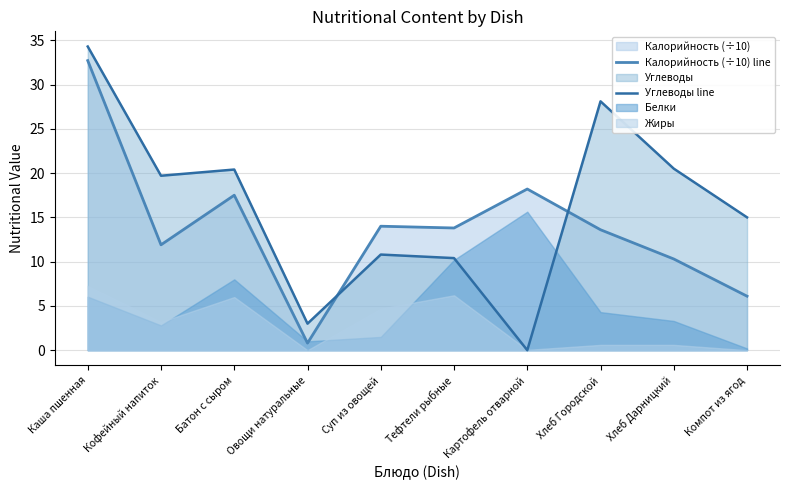

True or false: Калорийность (÷10) line has a value of 32.7 at Каша пшенная.

True